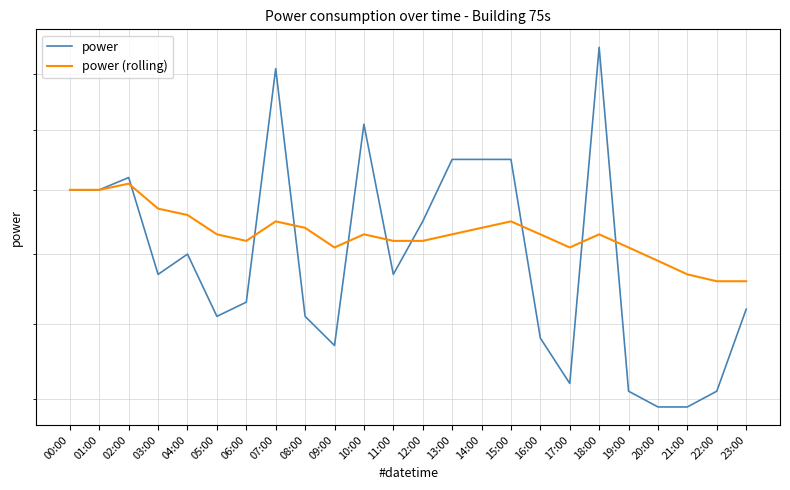

At which category does power (rolling) reach its first local valley?

06:00